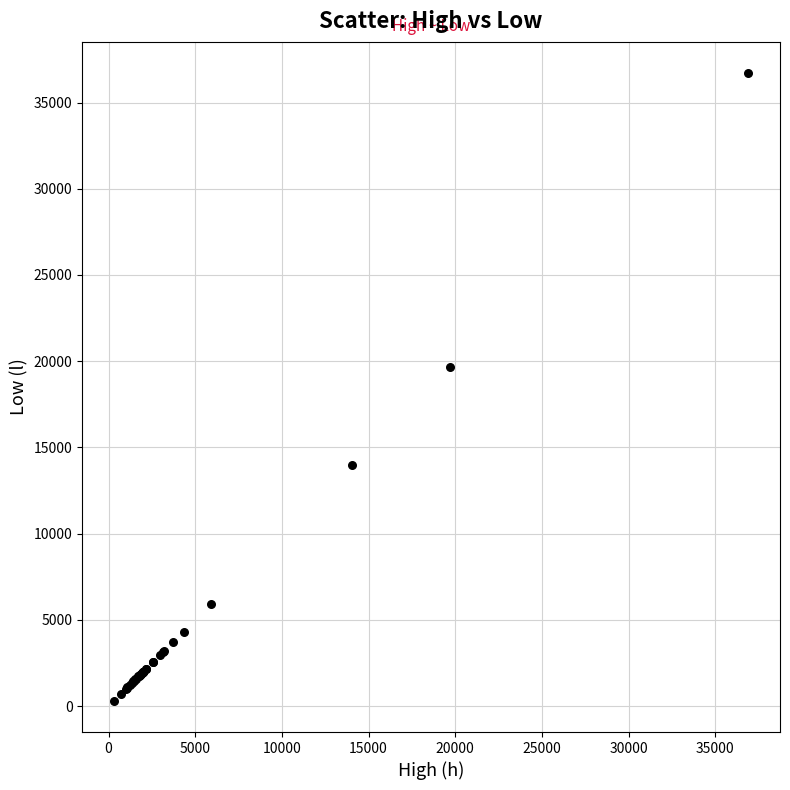

What Y value in the scatter plot is closest to 18504?

19640.5